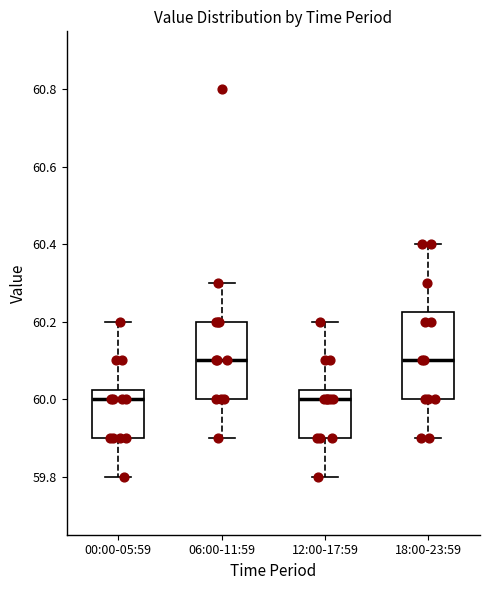

Where is the upper edge of the box for 12:00-17:59 on the y-axis? The values are not printed on the chart, so give them approximately, as read against the axis.

60.02